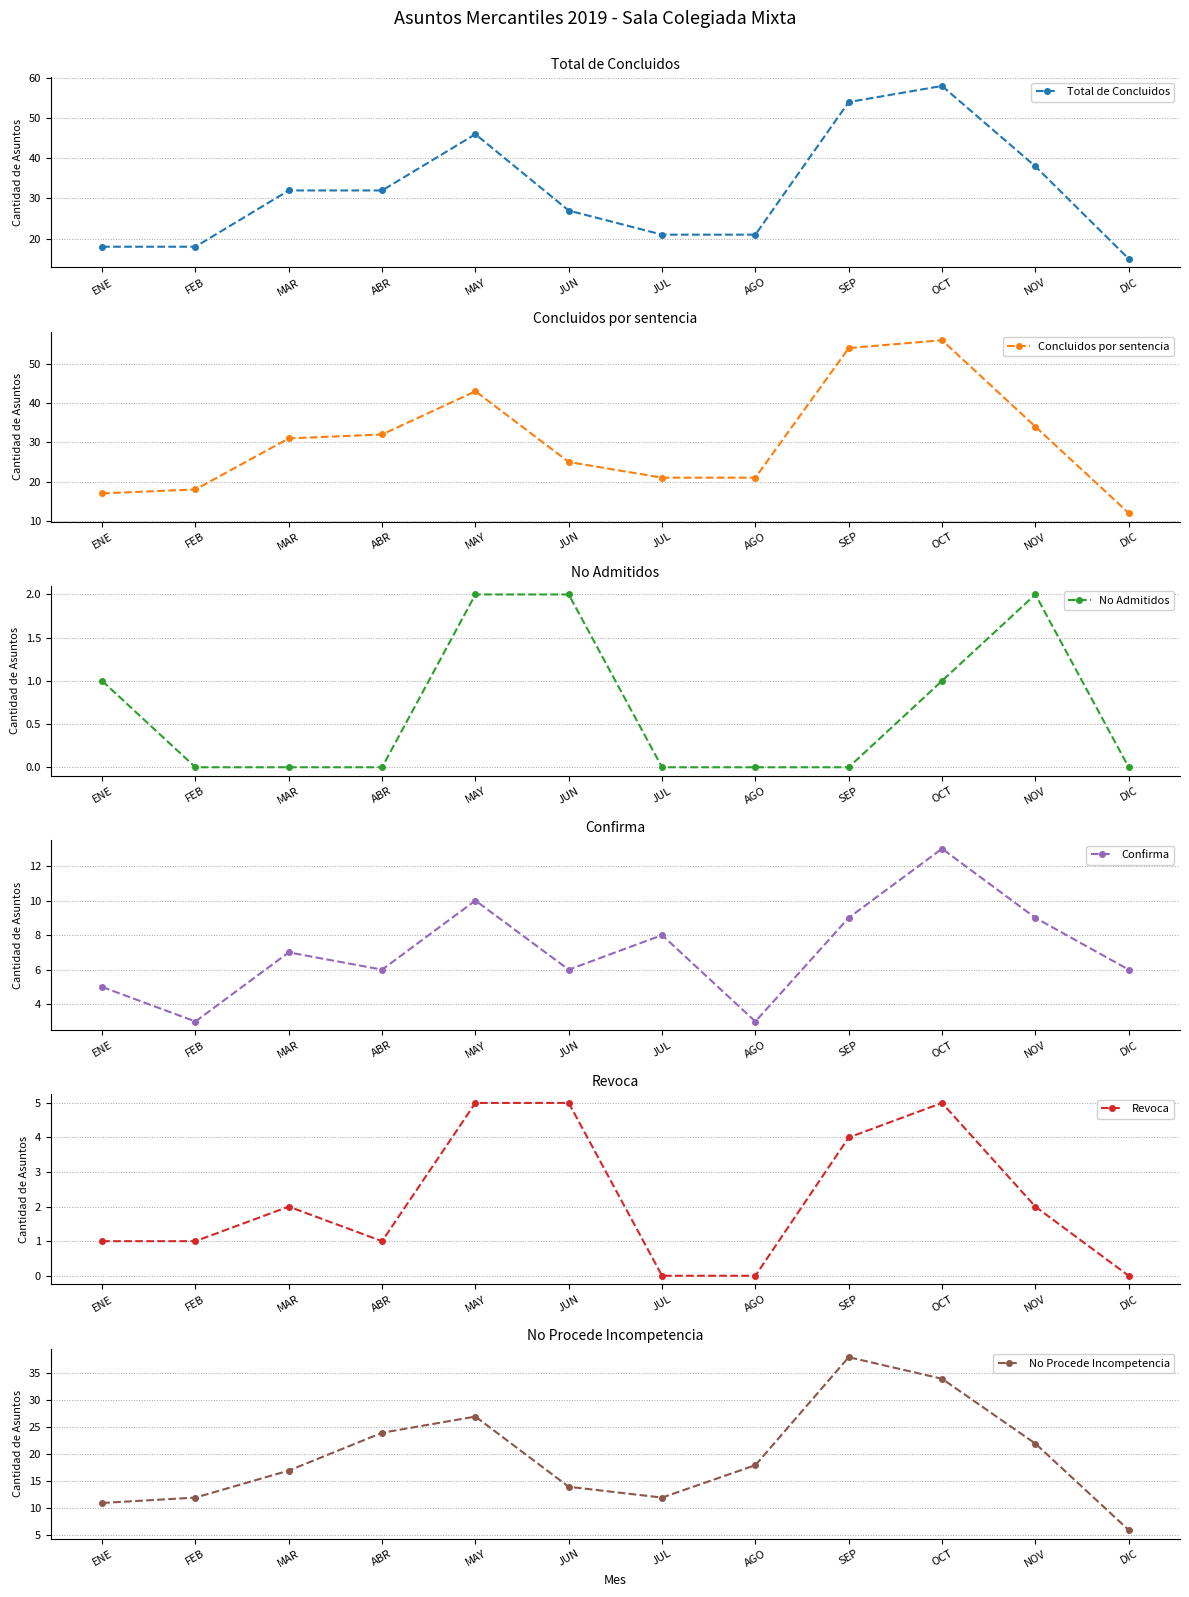

Reading left to right, list all the values displayed in this chart.

Total de Concluidos: ENE=18	FEB=18	MAR=32	ABR=32	MAY=46	JUN=27	JUL=21	AGO=21	SEP=54	OCT=58	NOV=38	DIC=15
Concluidos por sentencia: ENE=17	FEB=18	MAR=31	ABR=32	MAY=43	JUN=25	JUL=21	AGO=21	SEP=54	OCT=56	NOV=34	DIC=12
No Admitidos: ENE=1	FEB=0	MAR=0	ABR=0	MAY=2	JUN=2	JUL=0	AGO=0	SEP=0	OCT=1	NOV=2	DIC=0
Confirma: ENE=5	FEB=3	MAR=7	ABR=6	MAY=10	JUN=6	JUL=8	AGO=3	SEP=9	OCT=13	NOV=9	DIC=6
Revoca: ENE=1	FEB=1	MAR=2	ABR=1	MAY=5	JUN=5	JUL=0	AGO=0	SEP=4	OCT=5	NOV=2	DIC=0
No Procede Incompetencia: ENE=11	FEB=12	MAR=17	ABR=24	MAY=27	JUN=14	JUL=12	AGO=18	SEP=38	OCT=34	NOV=22	DIC=6